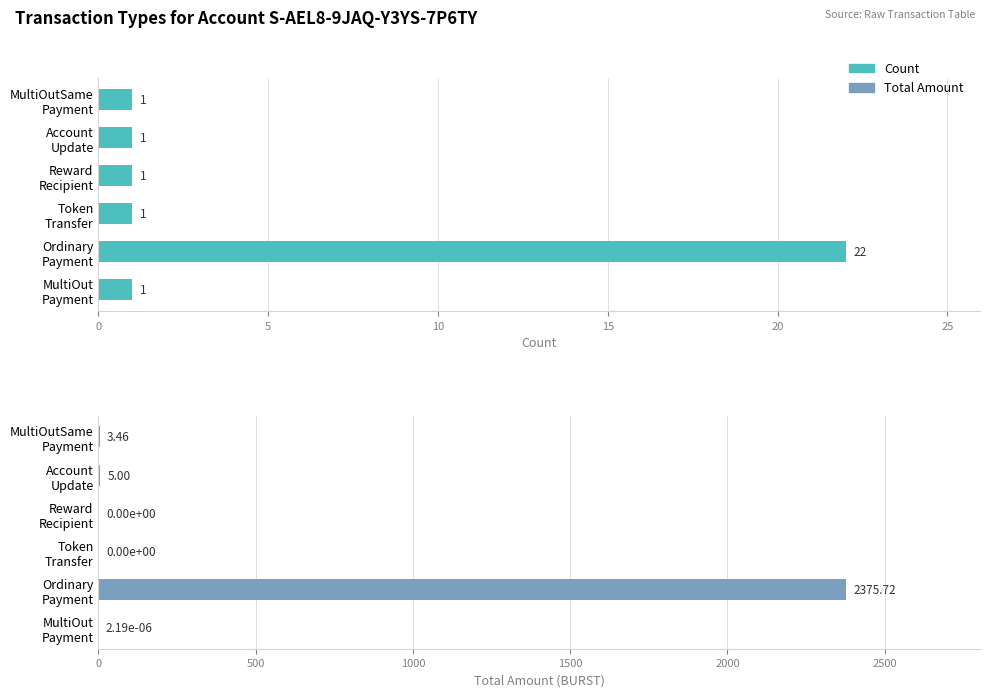

Rank the series at MultiOut Payment from lowest to highest value.

Total Amount, Count